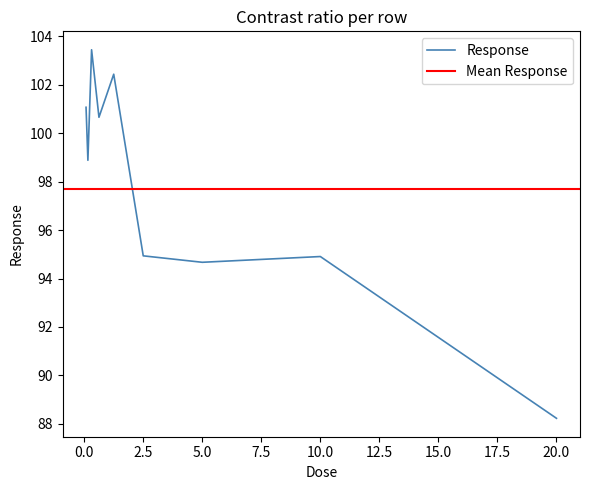

What is the approximate value at 10.0?

94.9